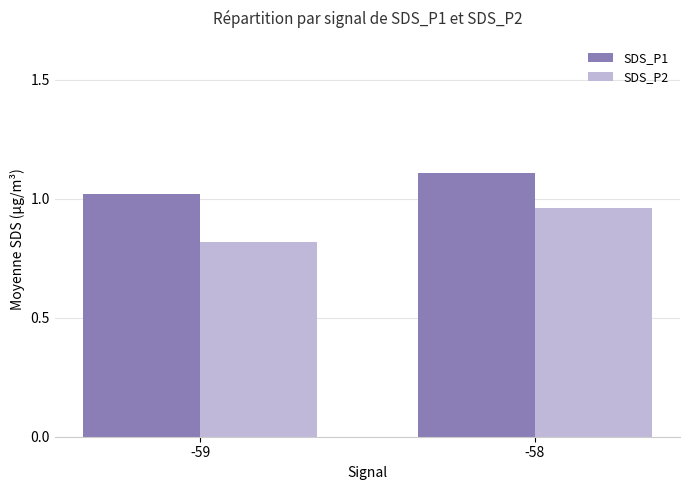

Which series has the largest total across all categories?

SDS_P1